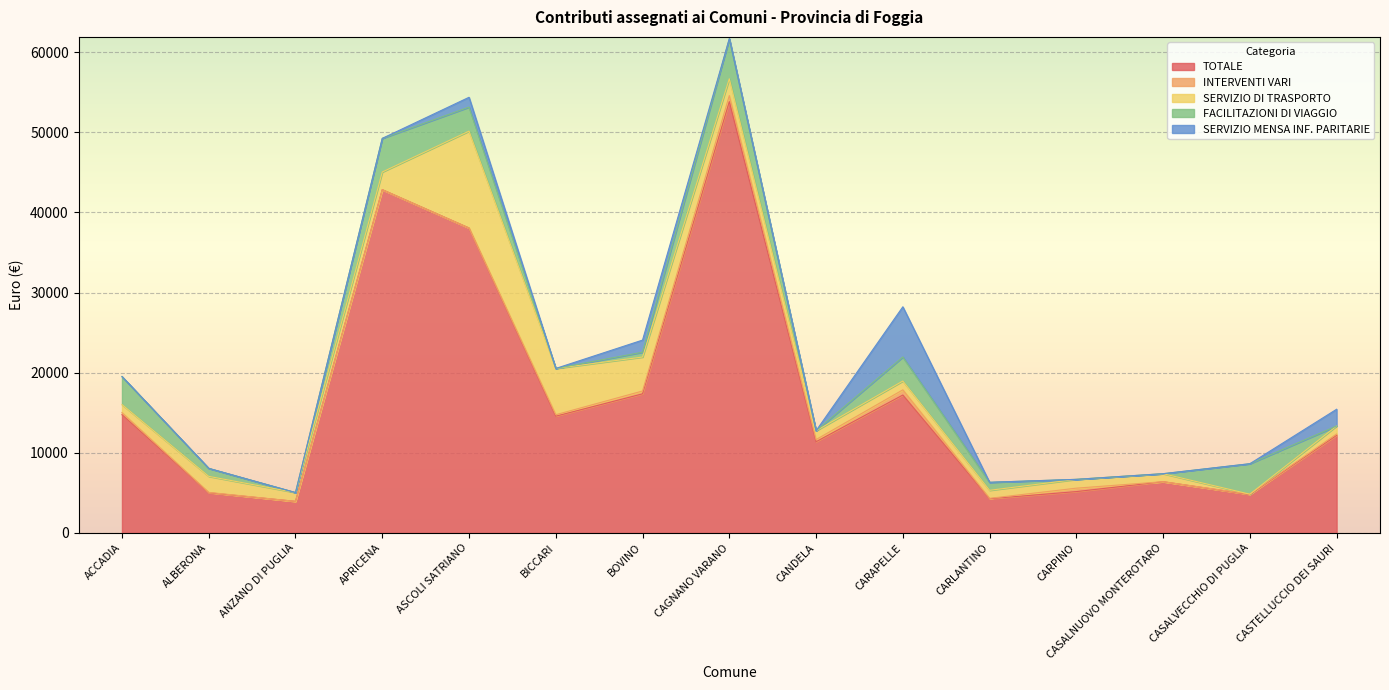

Where is the first local maximum for INTERVENTI VARI?

CAGNANO VARANO